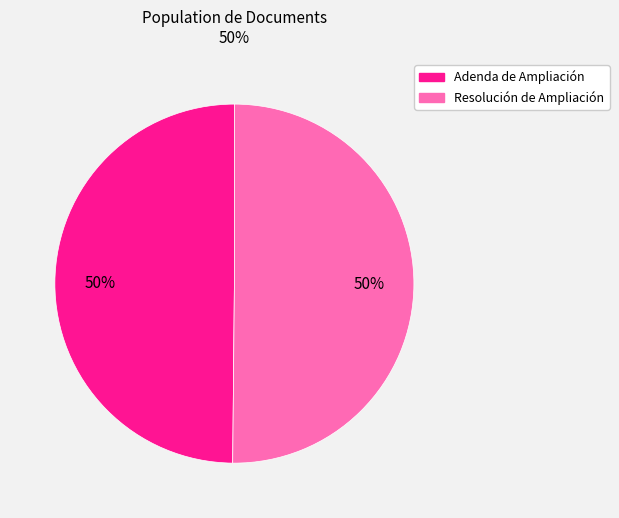

How many segments does this pie chart have?

2